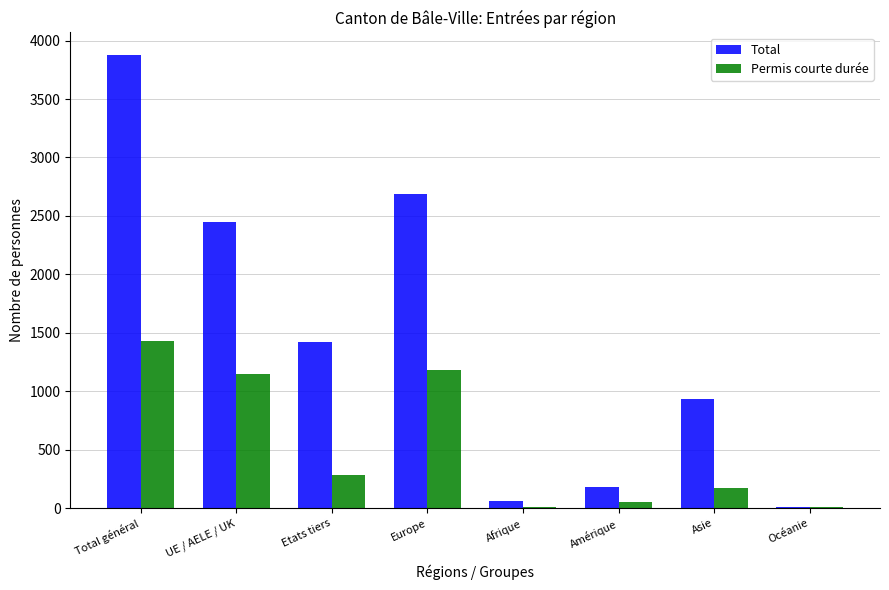

What is the sum of the Total values at Océanie and Europe?

2697